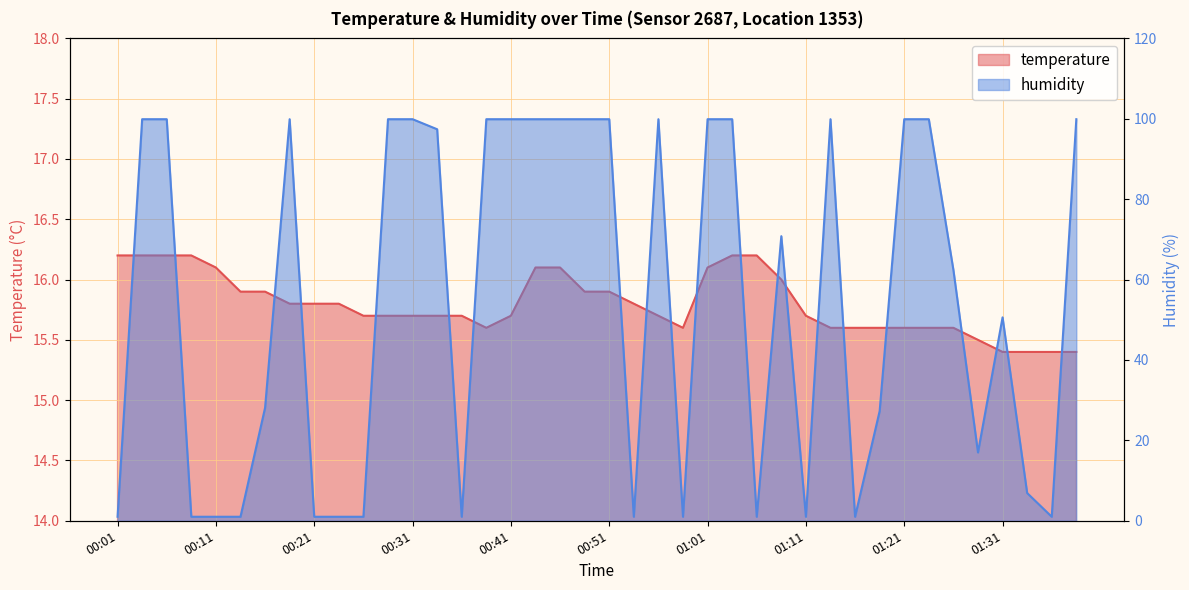

Rank the series by their average value, from lowest to highest.

temperature, humidity